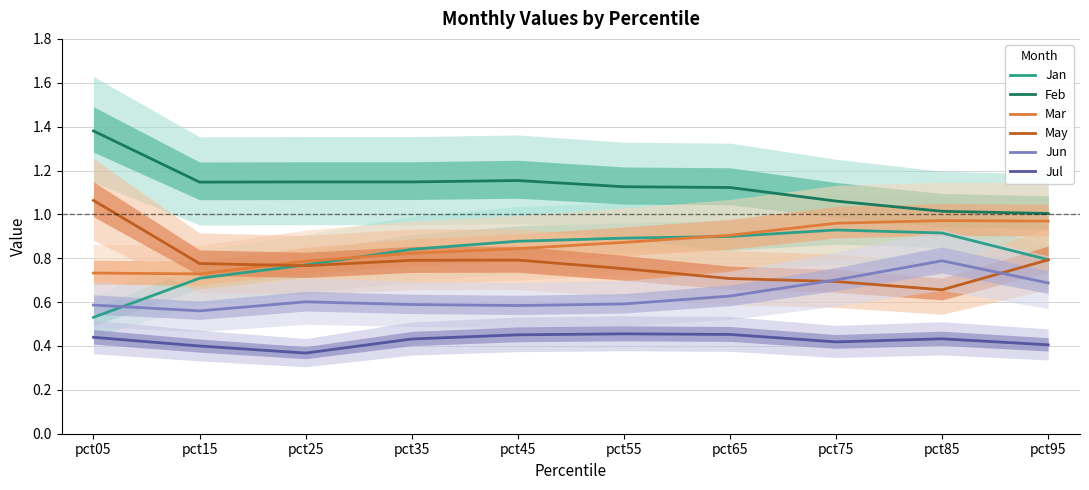

What is the sum of the Jun values at pct85 and pct15?

1.3